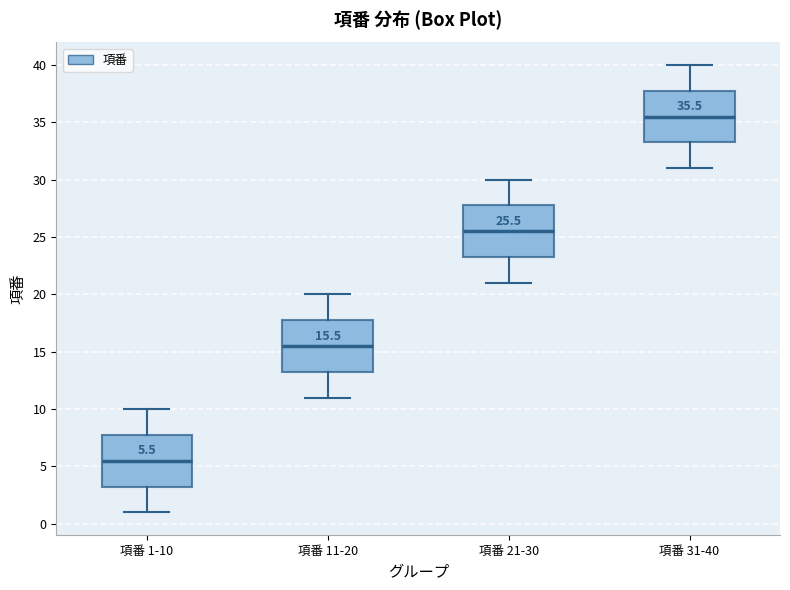

Which box has the lowest median line?

項番 1-10